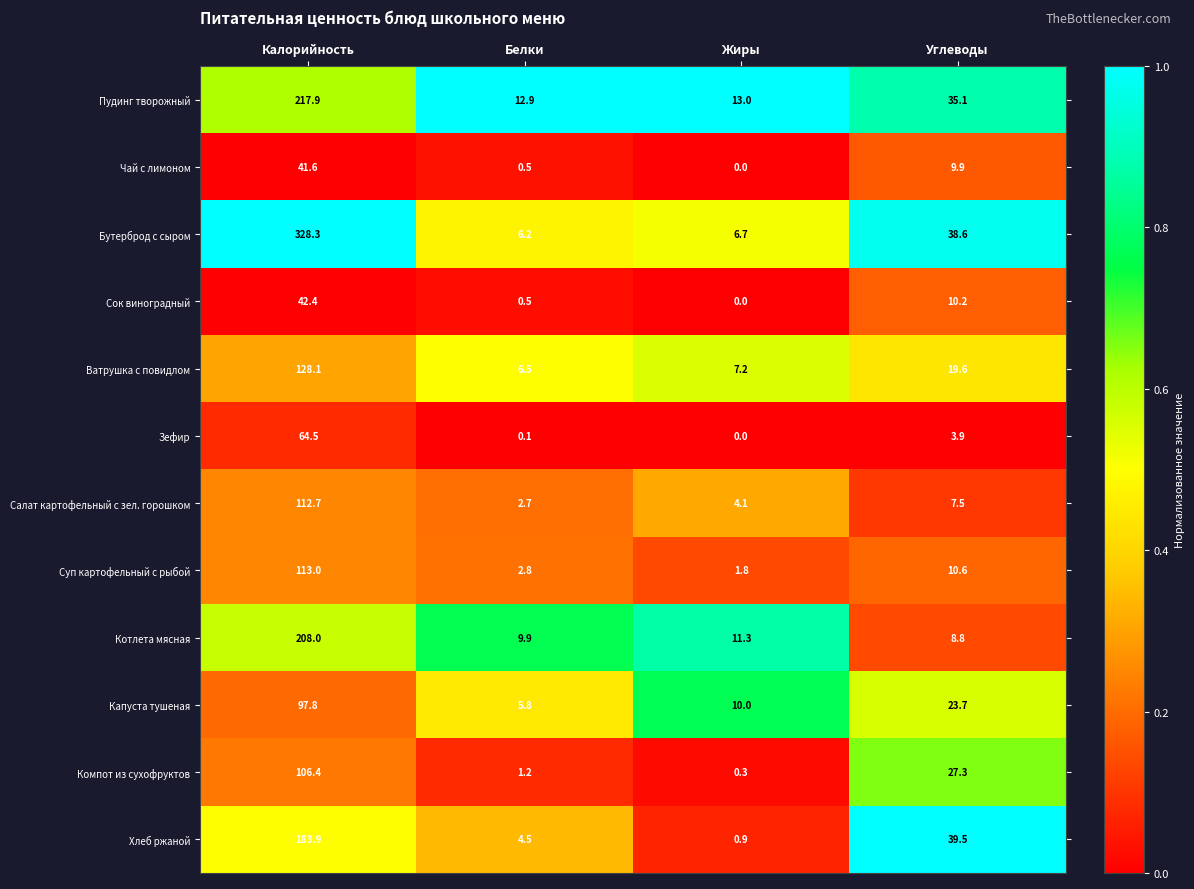

Which series has the largest total across all categories?

Бутерброд с сыром